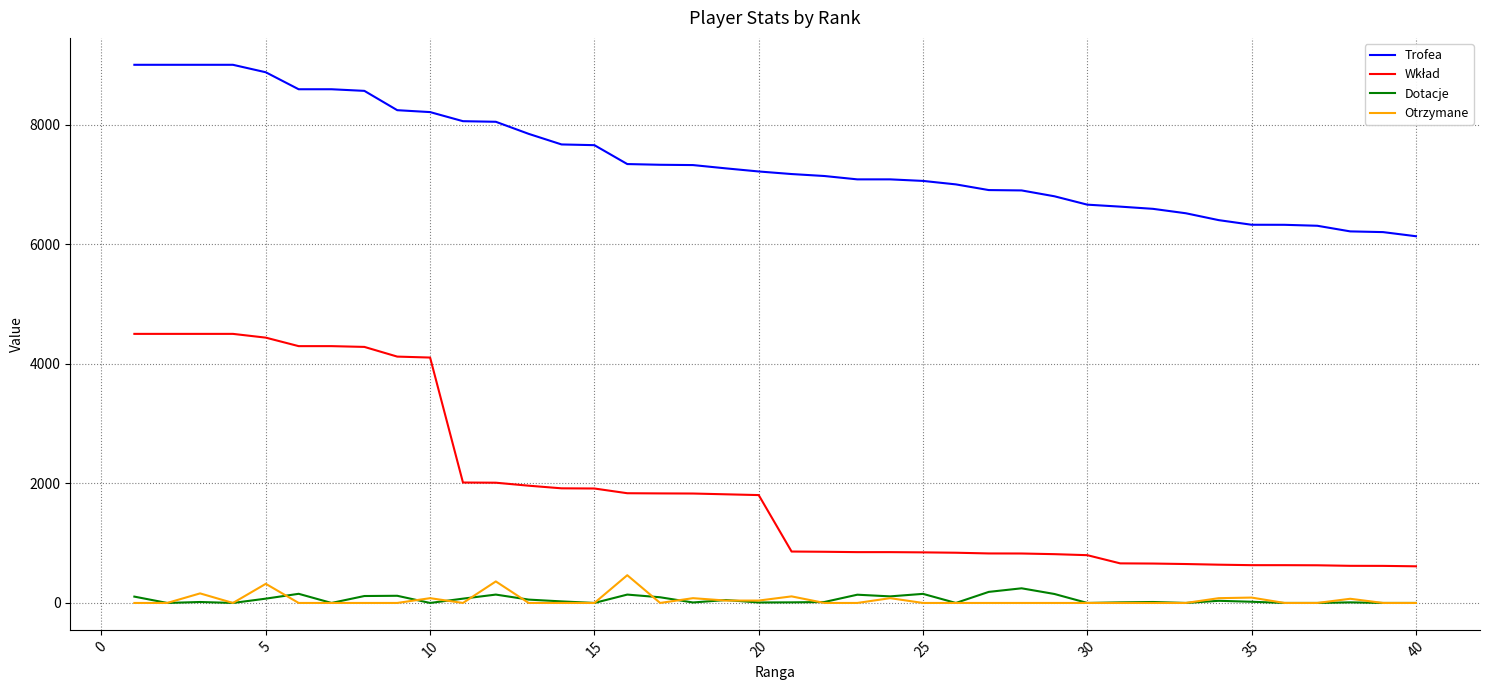

True or false: Trofea and Otrzymane cross at least once.

False